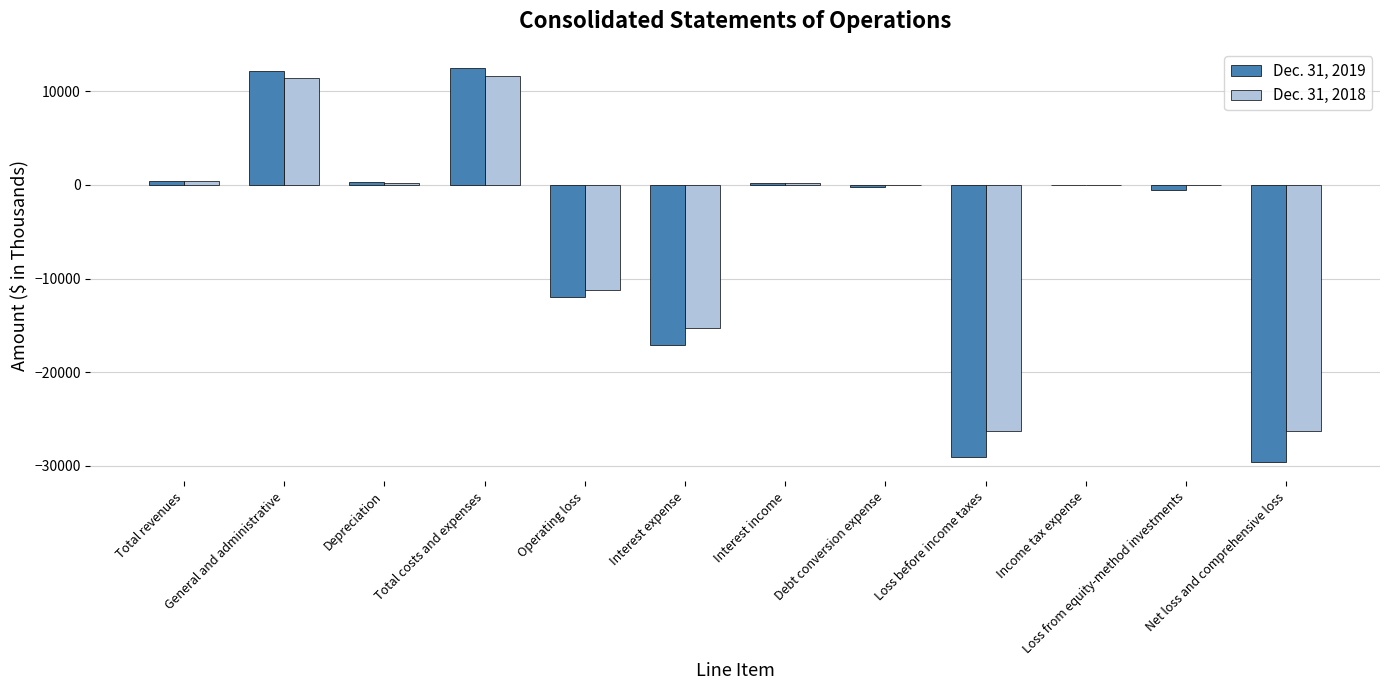

What is the maximum value for Dec. 31, 2019?

12430